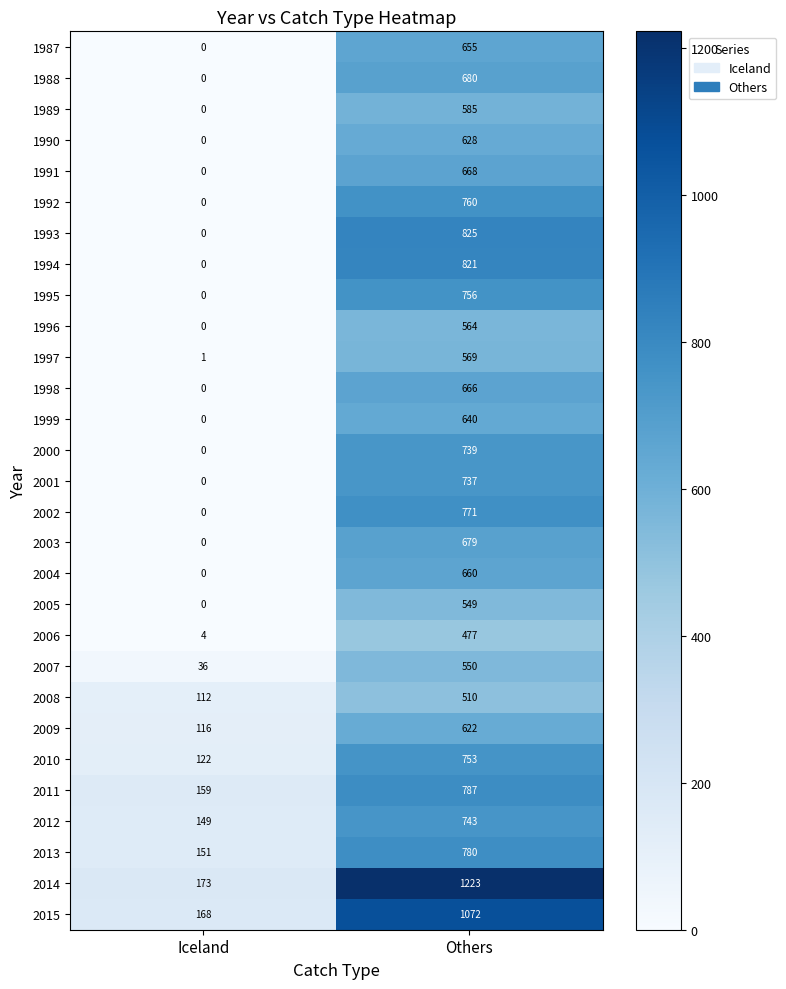

What is the sum of all 2001 values?

737